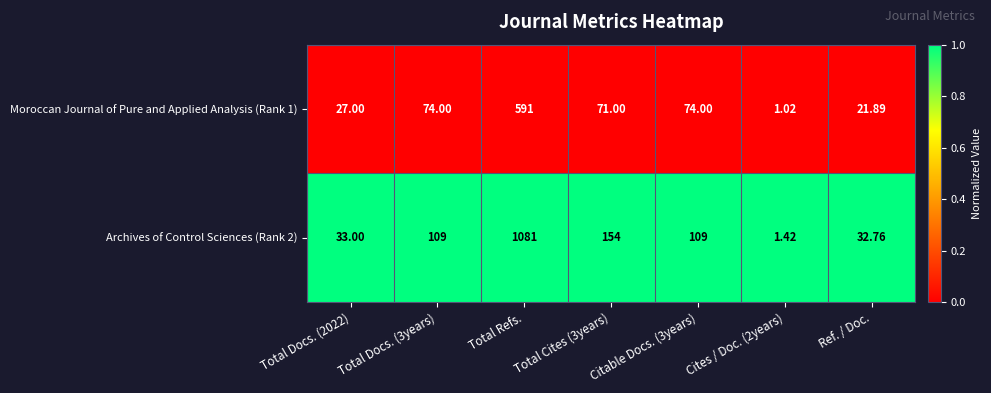

Which label corresponds to the largest value in the chart?

Total Refs.